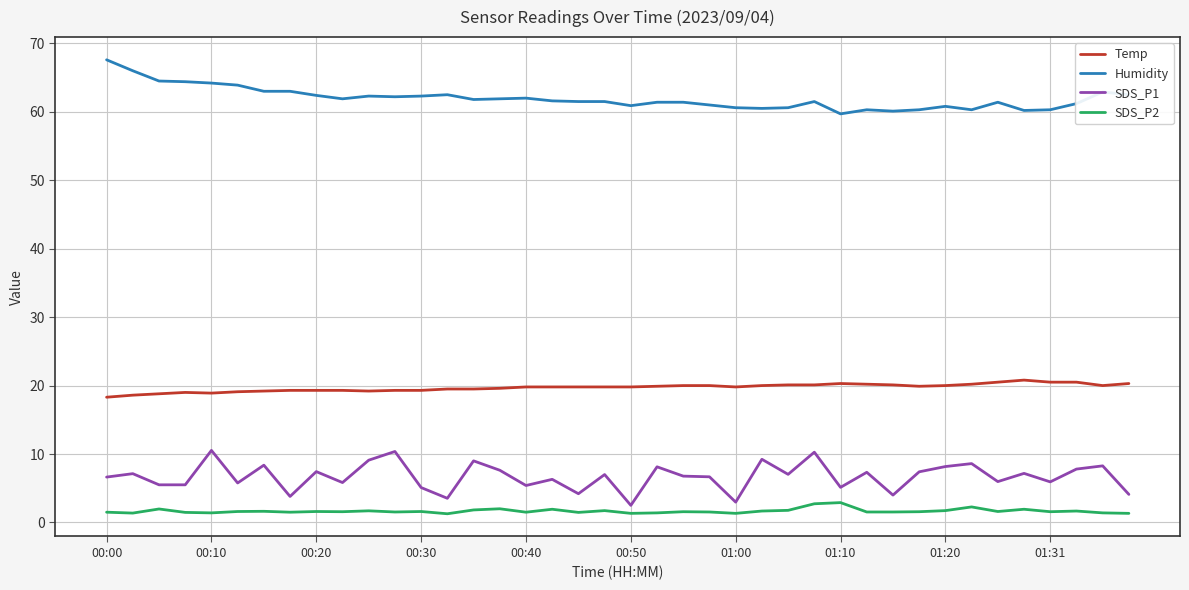

True or false: Temp and SDS_P2 cross at least once.

False